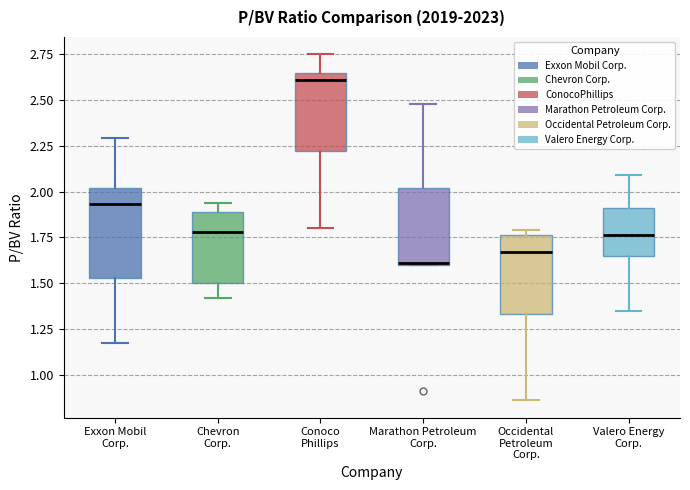

Which box has the highest median line?

Conoco Phillips